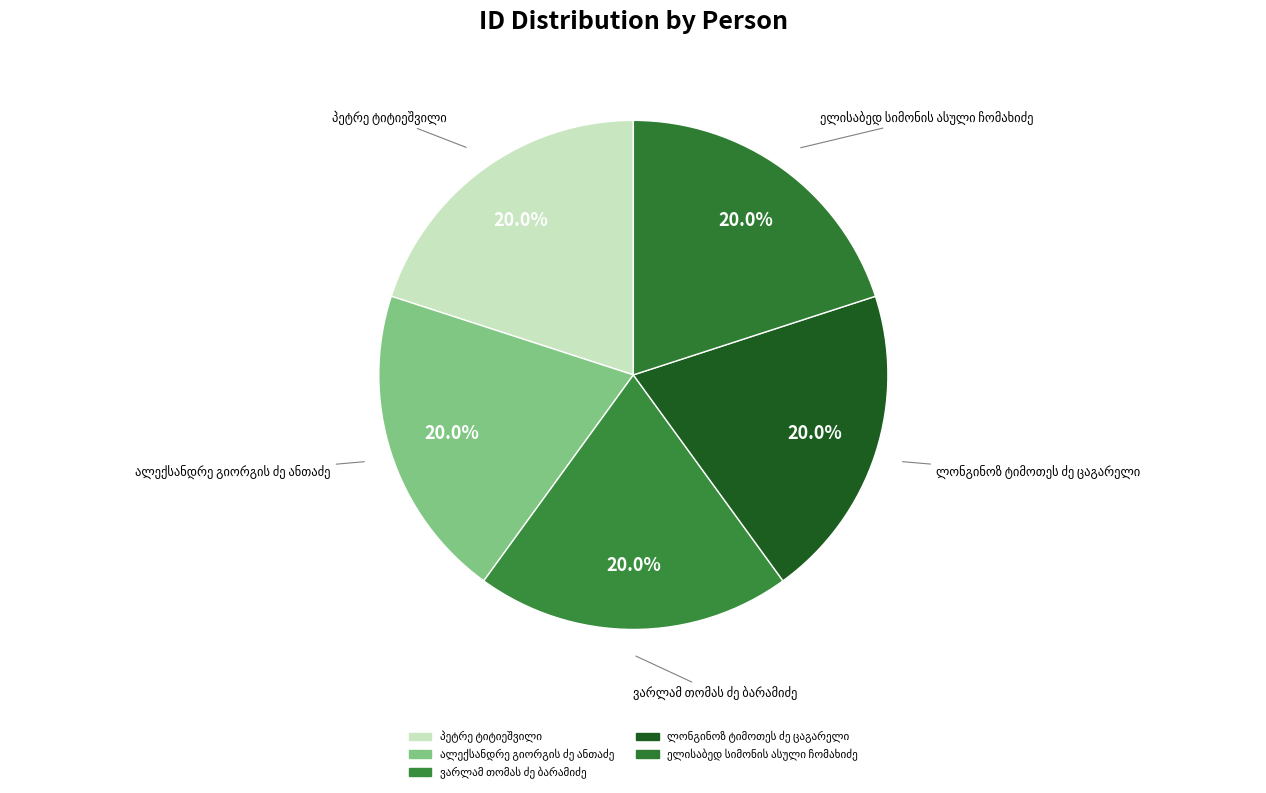

How many slices are in this pie chart?

5